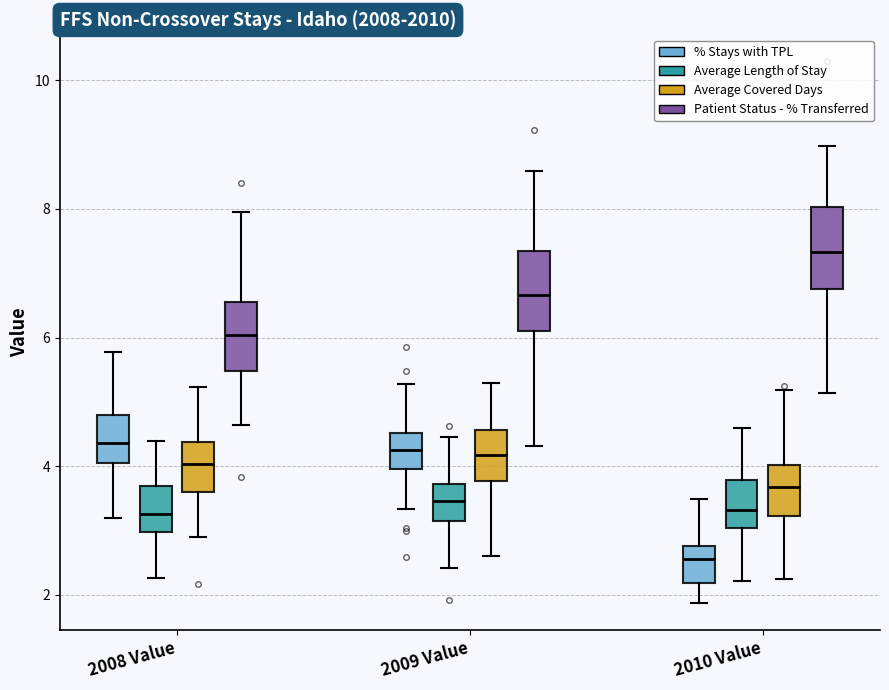

Where is the lower edge of the box for 2010 Value (% Stays with TPL) on the y-axis? The values are not printed on the chart, so give them approximately, as read against the axis.

2.2